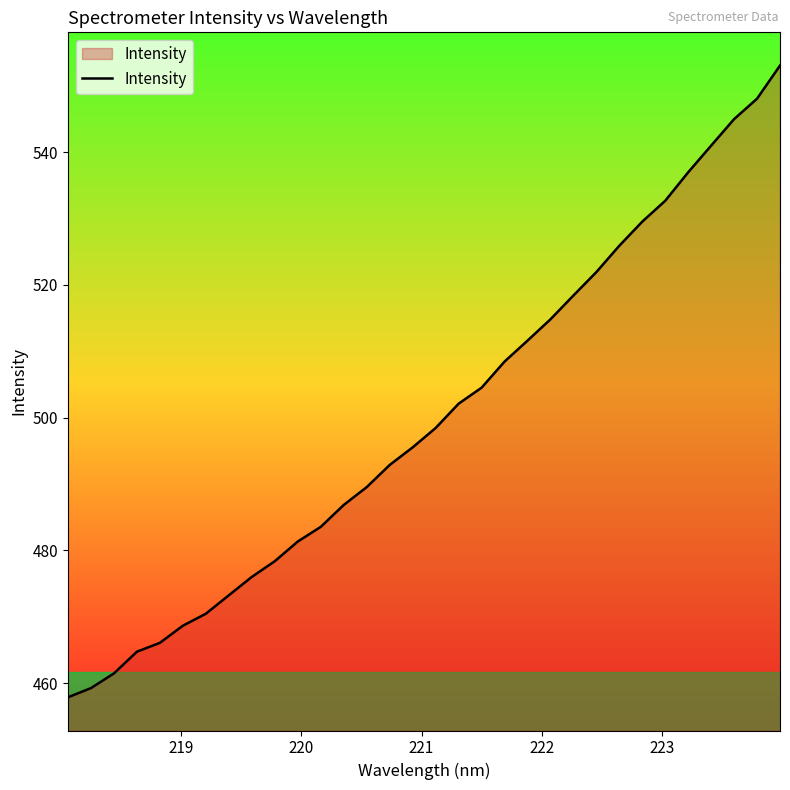

What is the maximum value shown in the chart?

553.0